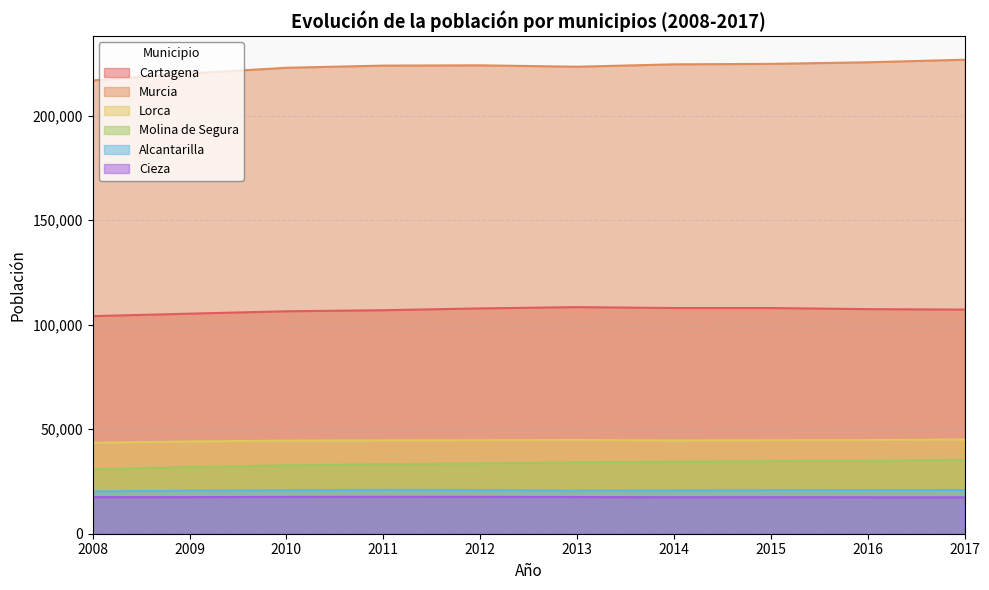

Where is the first local maximum for Cieza?

2011